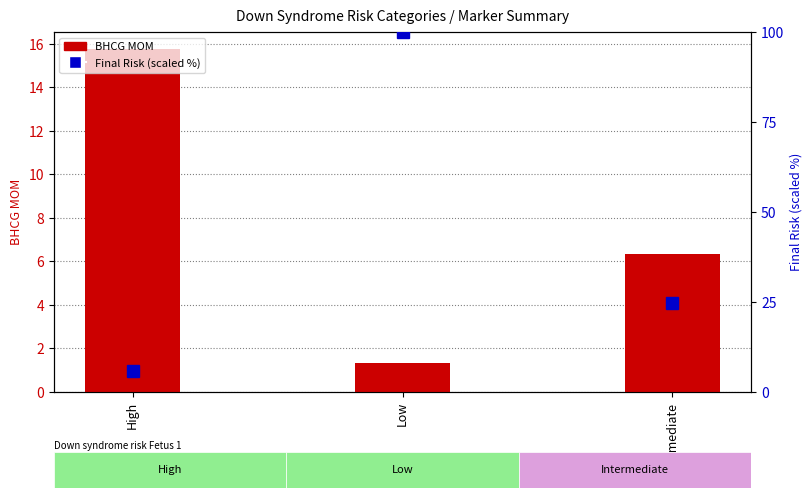

What is the difference between the maximum and minimum values?

14.4